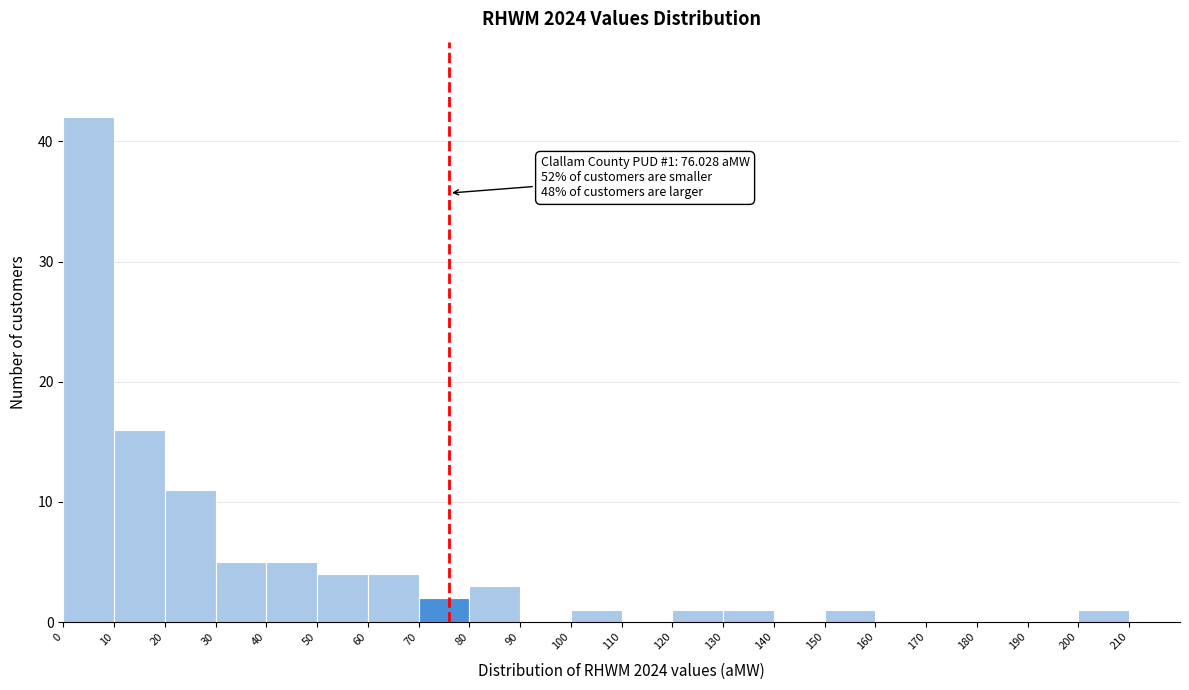

Over which range of the x-axis is the bar tallest?

0 to 10